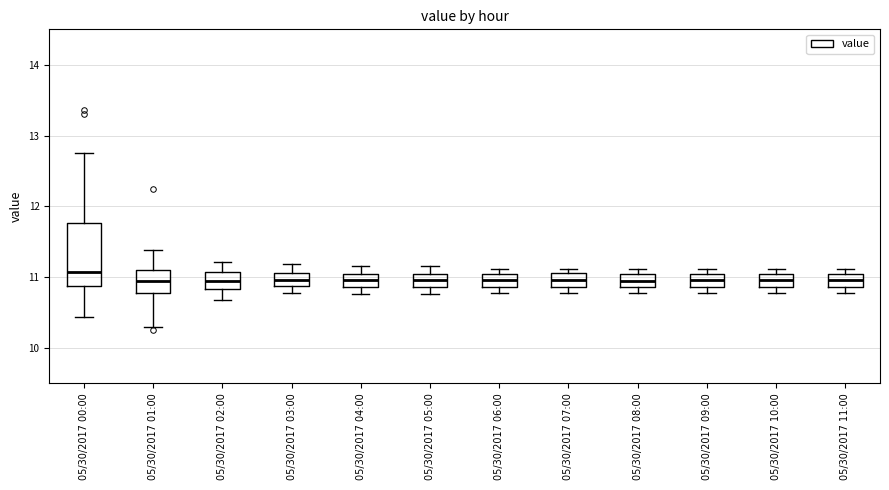

Reading left to right, read every box against the y-axis: the position of its median line, the range the box covers, and the ends of its whiskers. The values are not printed on the chart, so give them approximately, as read against the axis.

05/30/2017 00:00: median 11.1, box 10.9 to 11.8, whiskers 10.4 to 12.8
05/30/2017 01:00: median 10.9, box 10.8 to 11.1, whiskers 10.3 to 11.4
05/30/2017 02:00: median 10.9, box 10.8 to 11.1, whiskers 10.7 to 11.2
05/30/2017 03:00: median 11.0, box 10.9 to 11.1, whiskers 10.8 to 11.2
05/30/2017 04:00: median 11.0 (inside the box), box 10.9 to 11.0, whiskers 10.8 to 11.2
05/30/2017 05:00: median 11.0 (inside the box), box 10.9 to 11.0, whiskers 10.8 to 11.2
05/30/2017 06:00: median 11.0 (inside the box), box 10.9 to 11.0, whiskers 10.8 to 11.1
05/30/2017 07:00: median 11.0, box 10.9 to 11.1, whiskers 10.8 to 11.1 (just above the box's upper edge)
05/30/2017 08:00: median 10.9 (inside the box), box 10.9 to 11.0, whiskers 10.8 to 11.1
05/30/2017 09:00: median 11.0 (inside the box), box 10.9 to 11.0, whiskers 10.8 to 11.1
05/30/2017 10:00: median 11.0 (inside the box), box 10.9 to 11.0, whiskers 10.8 to 11.1
05/30/2017 11:00: median 11.0 (inside the box), box 10.9 to 11.0, whiskers 10.8 to 11.1